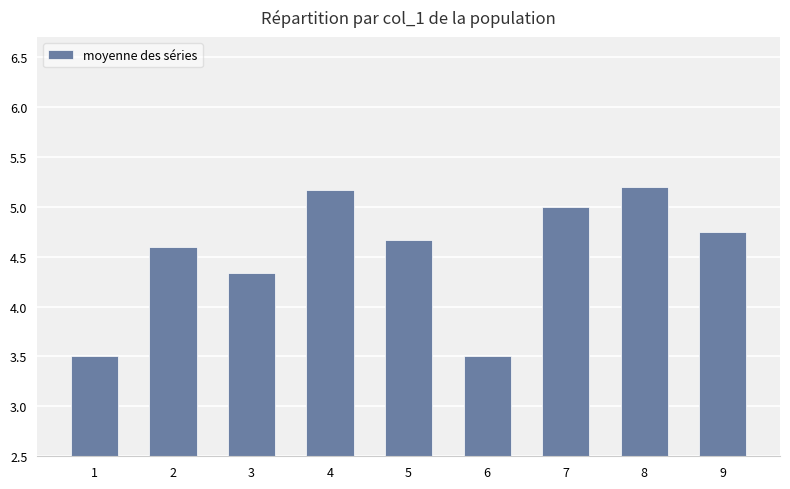

Which has a higher value, 8 or 3?

8